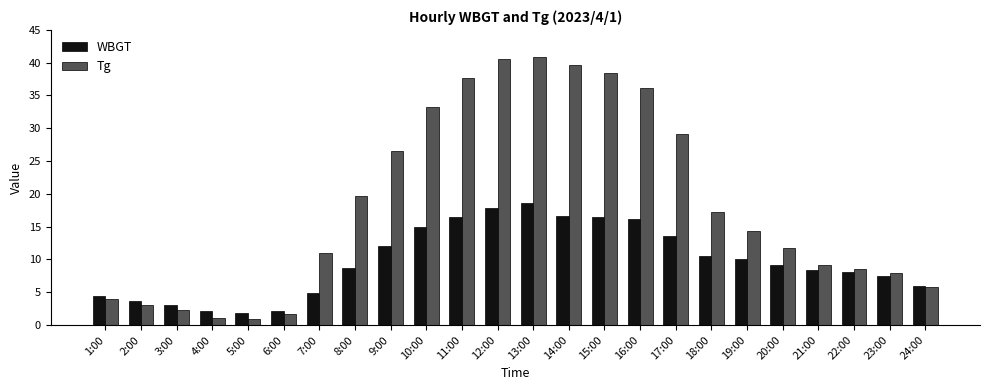

List the series in order of their peak value, highest first.

Tg, WBGT